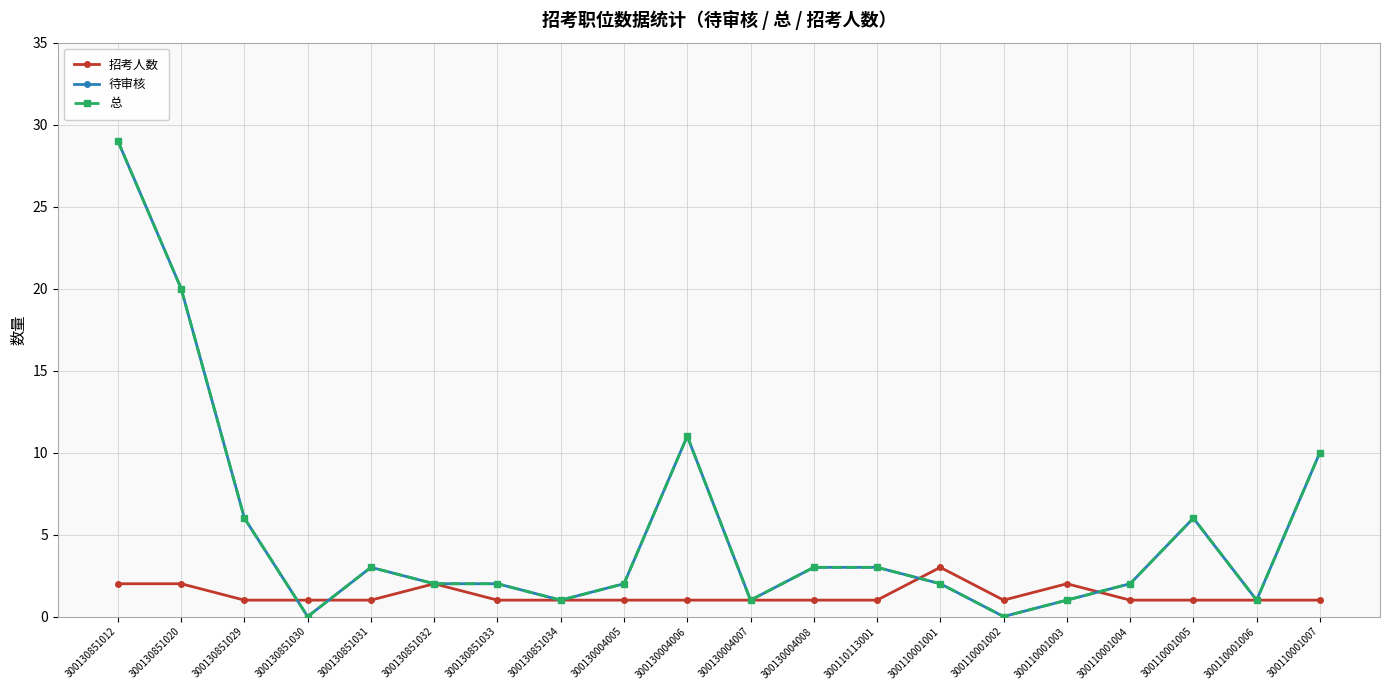

The 总 series shows 1 at 300130851032. True or false?

False